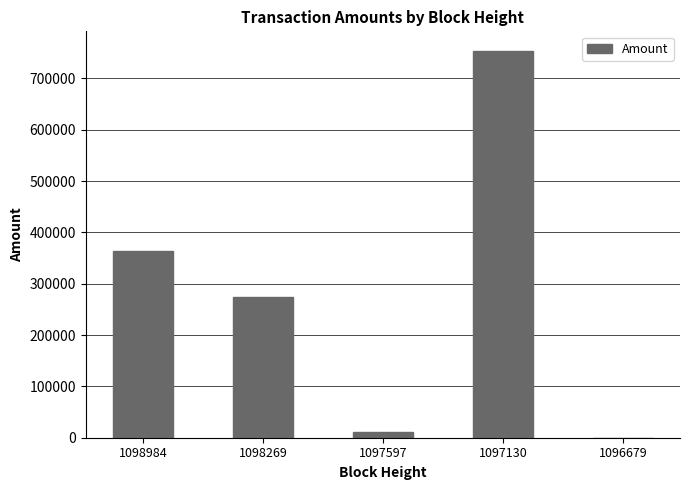

Are the bars horizontal?

No